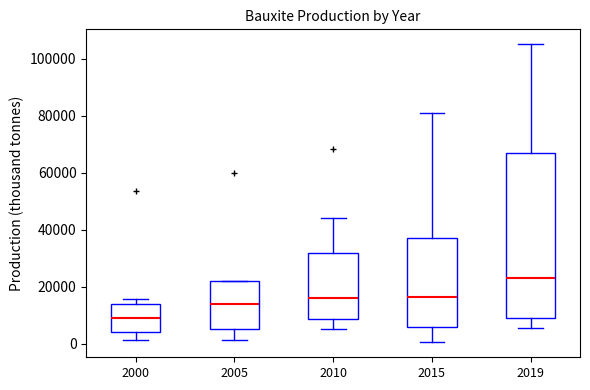

Reading left to right, read every box against the y-axis: the position of its median line, the range the box covers, and the ends of its whiskers. The values are not printed on the chart, so give them approximately, as read against the axis.

2000: median 10000, box 4000 to 14000, whiskers 2000 to 16000
2005: median 14000, box 6000 to 22000, whiskers 2000 to 22000
2010: median 16000, box 8000 to 32000, whiskers 6000 to 44000
2015: median 16000, box 6000 to 38000, whiskers 0 to 80000
2019: median 24000, box 10000 to 68000, whiskers 6000 to 106000